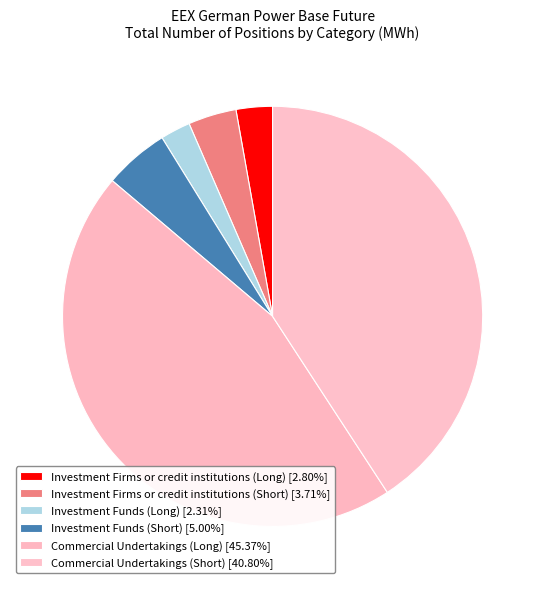

Approximately how many times larger is the value at Investment Firms or credit institutions (Short) compared to Commercial Undertakings (Short)?

0.1